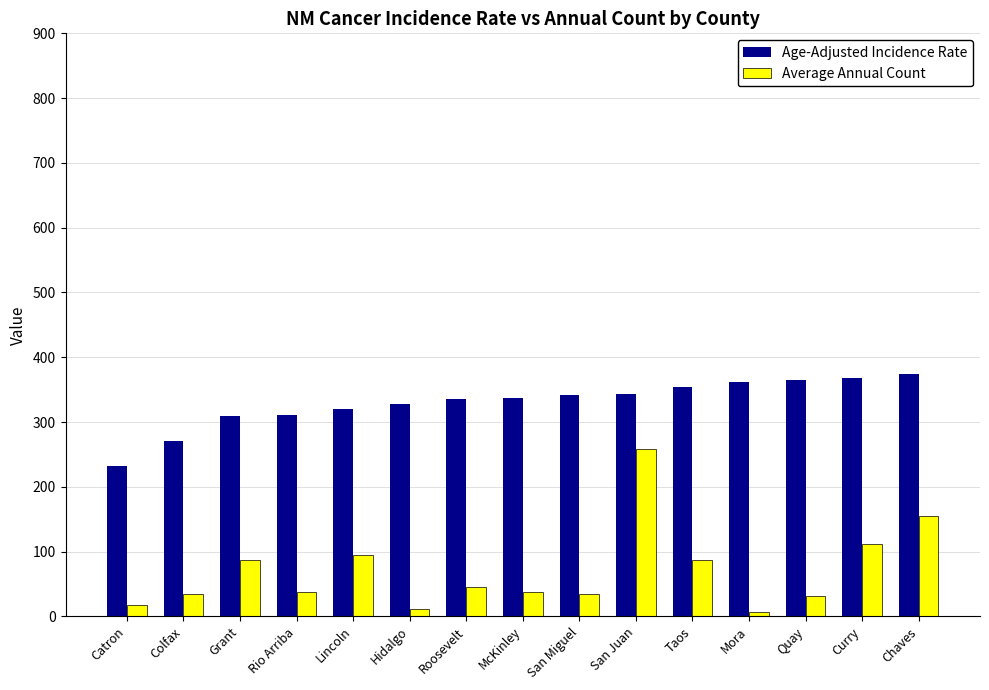

What is the difference between the maximum and minimum values in the Average Annual Count series?

253.0